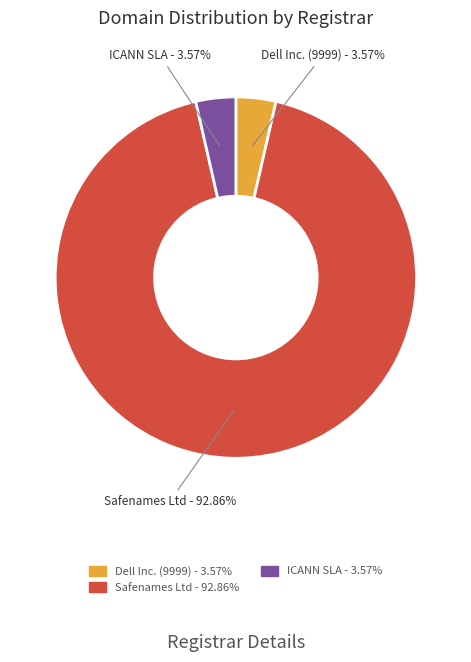

The ICANN SLA slice represents 13% of the pie. True or false?

False